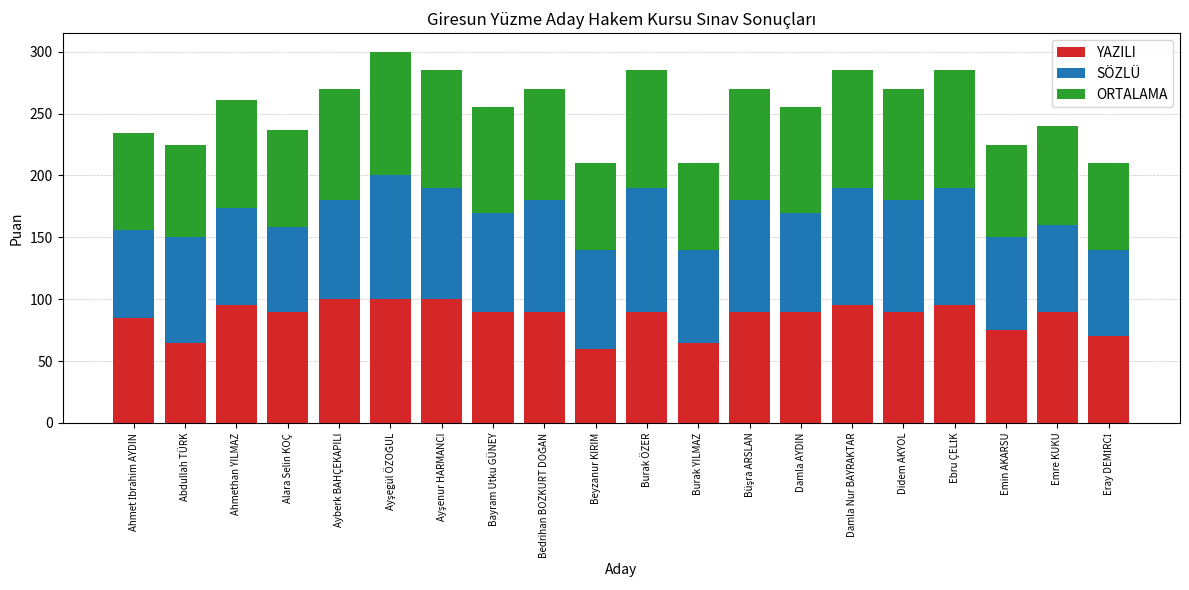

What value does the YAZILI series have at Ahmethan YILMAZ, to the nearest 5?

95